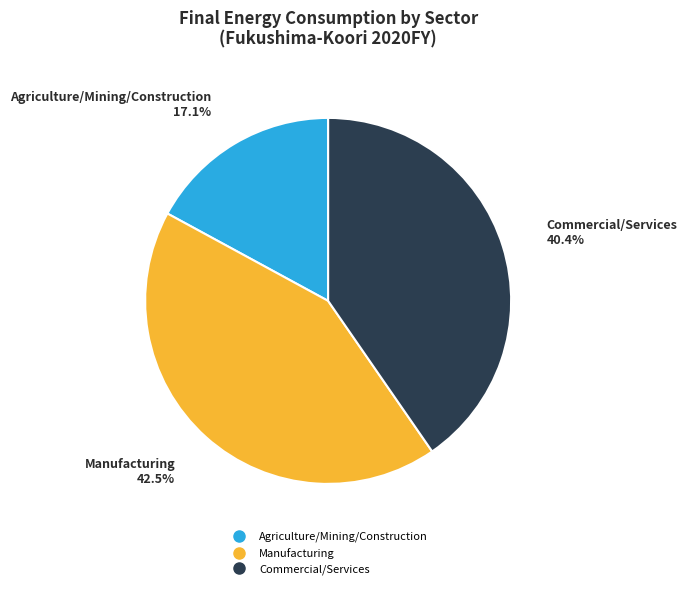

Is there any slice that represents more than half of the pie?

No